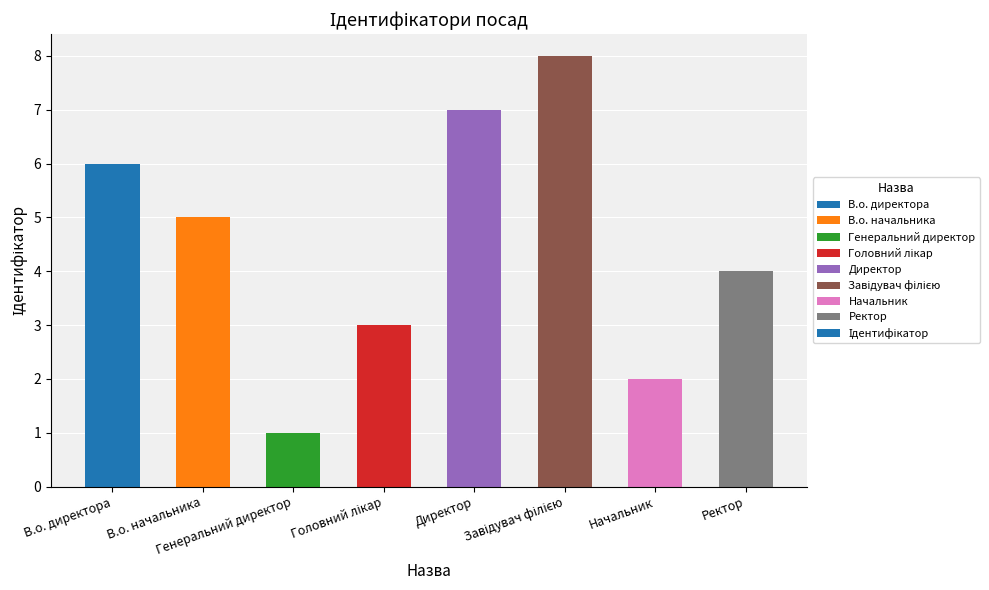

What is the difference between the maximum and minimum values?

7